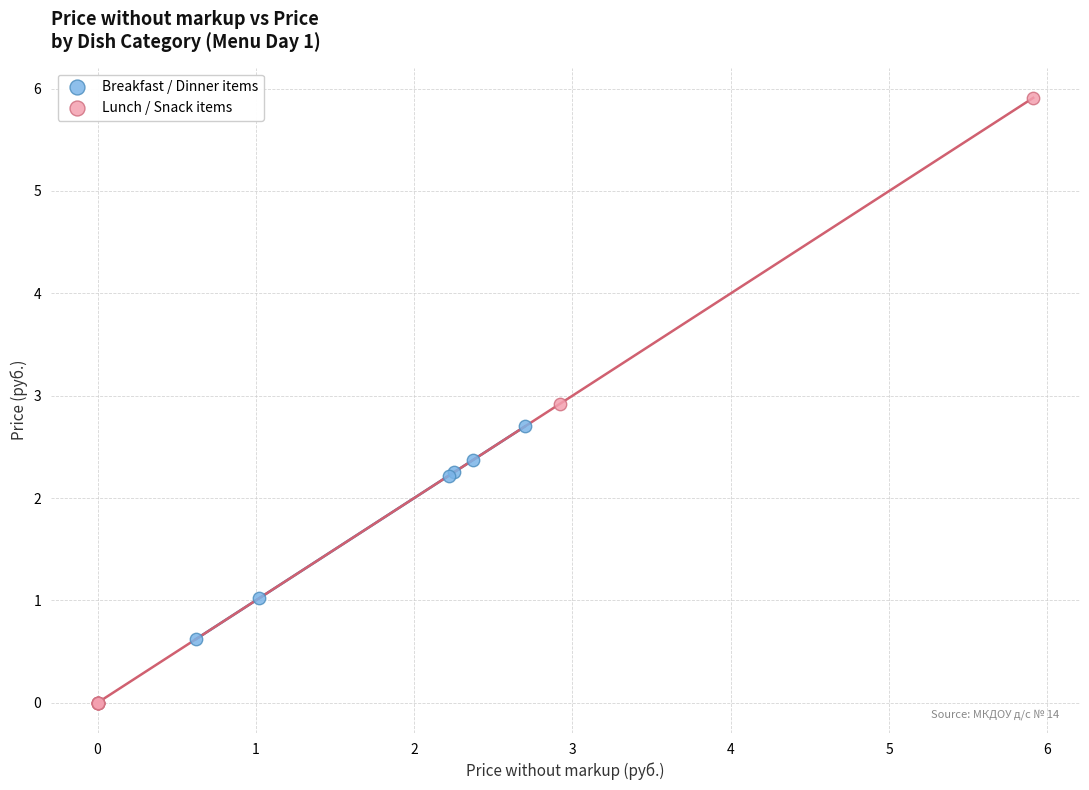

What are all the series names shown in the legend?

Breakfast / Dinner items, Lunch / Snack items